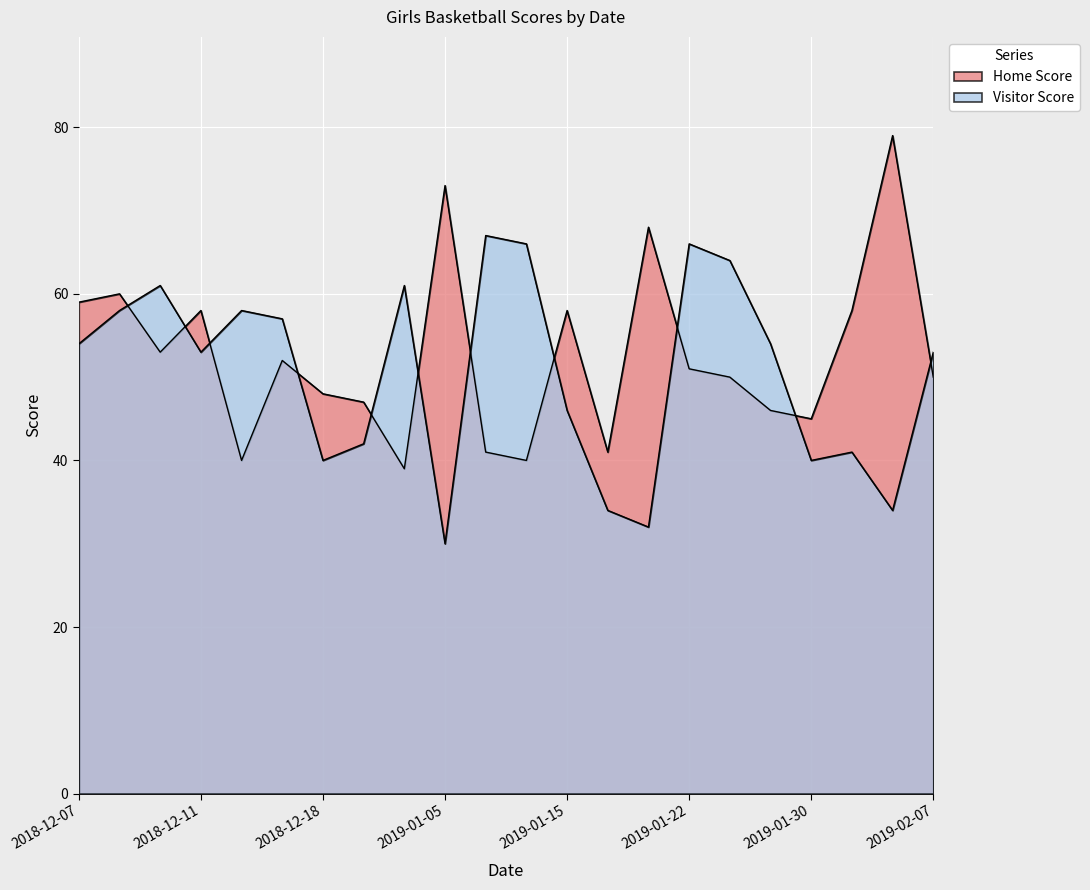

Read the Home Score value at 2019-01-24.

50